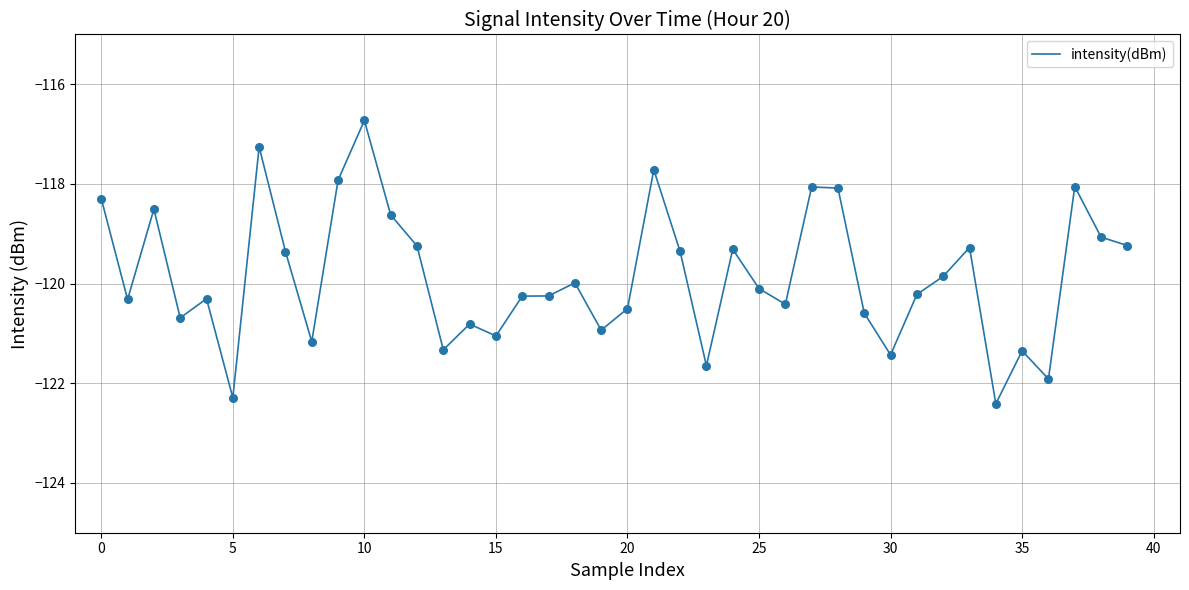

What is the minimum value shown in the chart?

-122.4